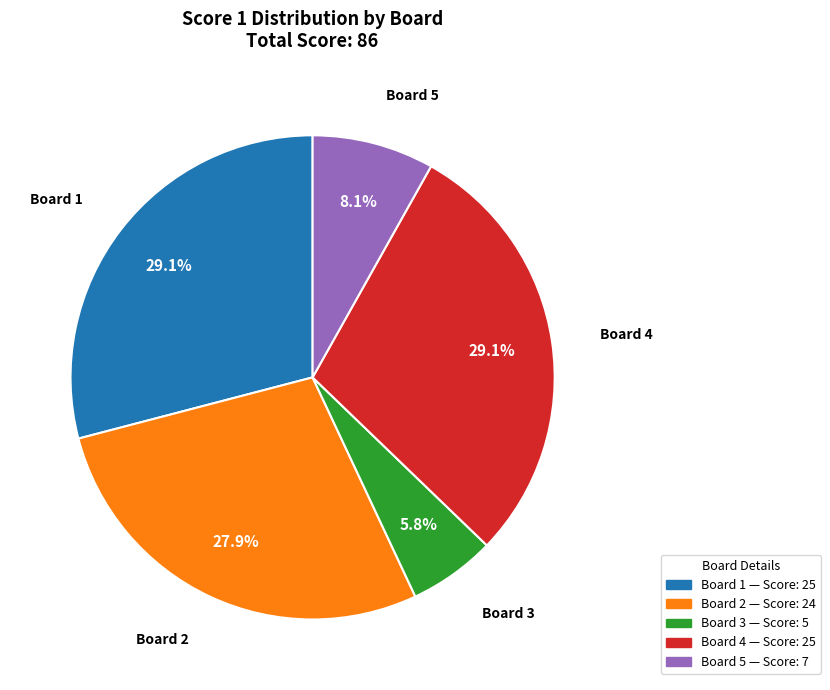

Is there any slice that represents more than half of the pie?

No